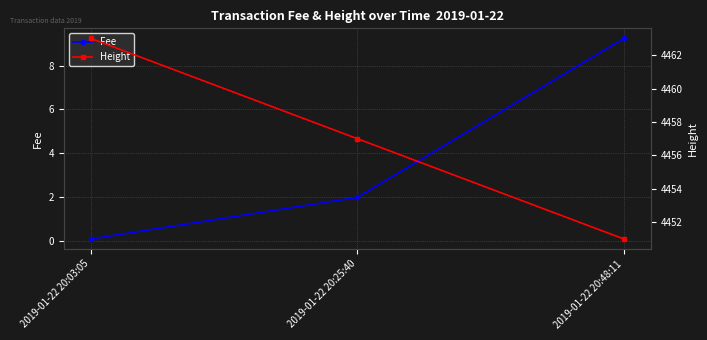

True or false: Height has a value of 4463.0 at 2019-01-22 20:03:05.

True